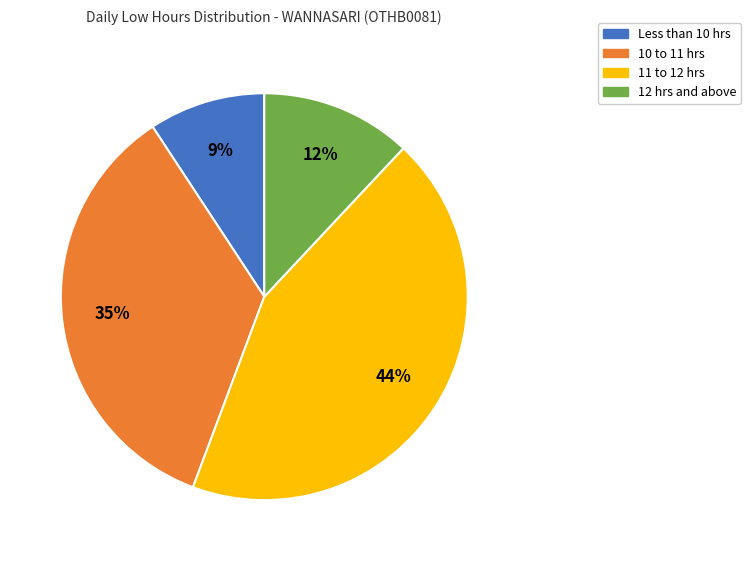

Count the number of slices in the pie.

4